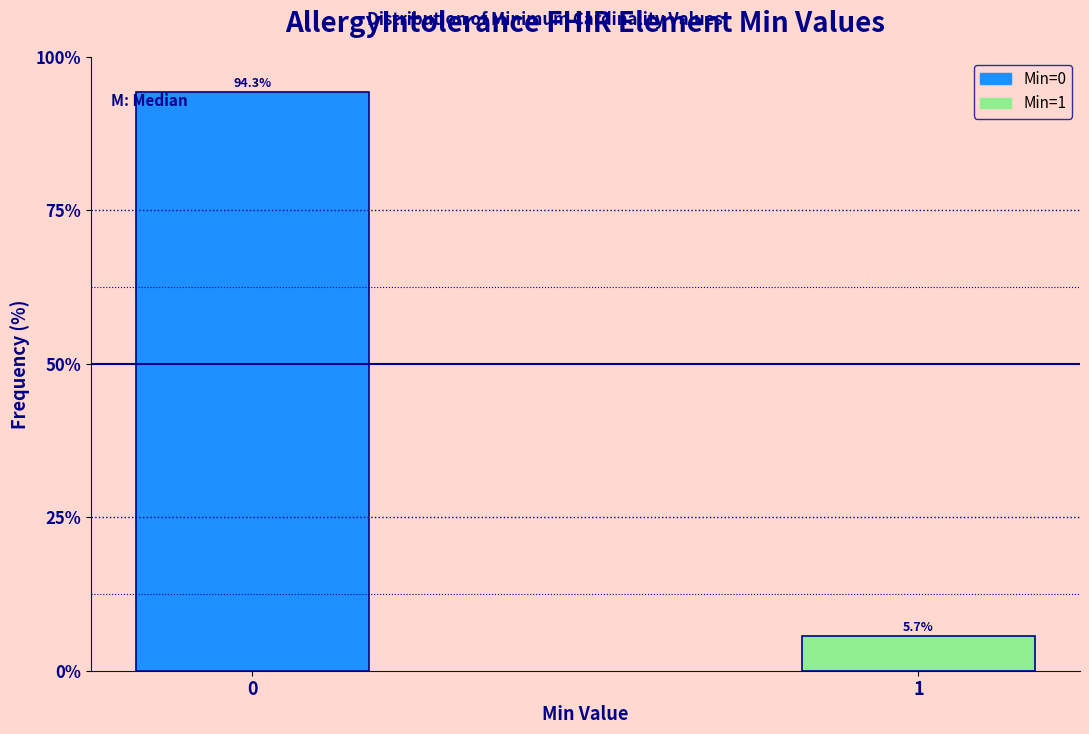

Reading left to right, what are all the values shown in this chart?

0=94.3	1=5.7